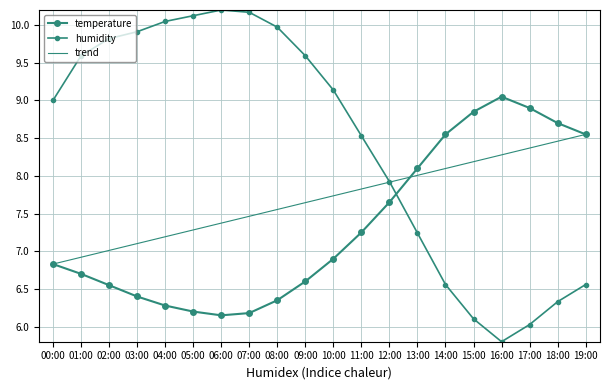

Reading right to left, transcribe all the data shown in this chart.

temperature: 8.6	8.7	8.9	9.1	8.8	8.6	8.1	7.7	7.2	6.9	6.6	6.3	6.2	6.2	6.2	6.3	6.4	6.5	6.7	6.8
humidity: 6.6	6.3	6.0	5.8	6.1	6.6	7.2	7.9	8.5	9.1	9.6	10.0	10.2	10.2	10.1	10.0	9.9	9.8	9.6	9.0
trend: 8.6	8.5	8.4	8.3	8.2	8.1	8.0	7.9	7.8	7.7	7.6	7.6	7.5	7.4	7.3	7.2	7.1	7.0	6.9	6.8